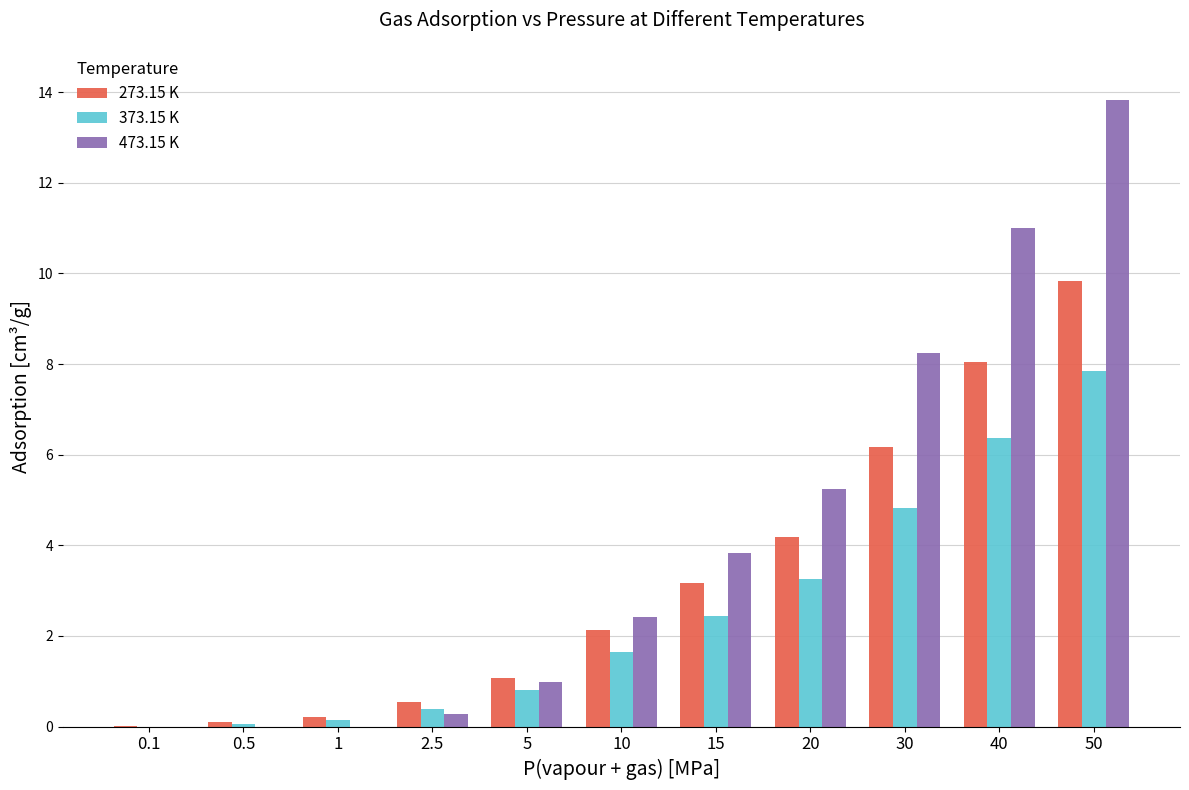

Is the value of 273.15 K at 2.5 greater than the value of 373.15 K at 1?

Yes